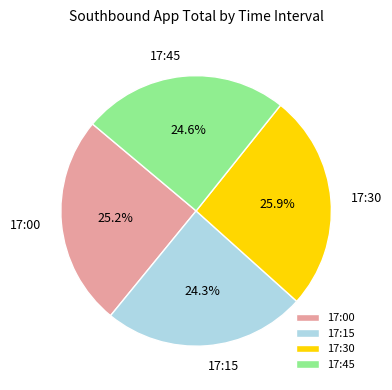

Does any single category account for the majority?

No